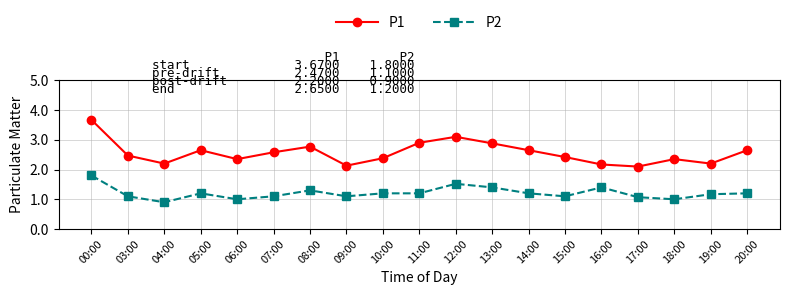

The P2 series shows 1.2 at 05:00. True or false?

True